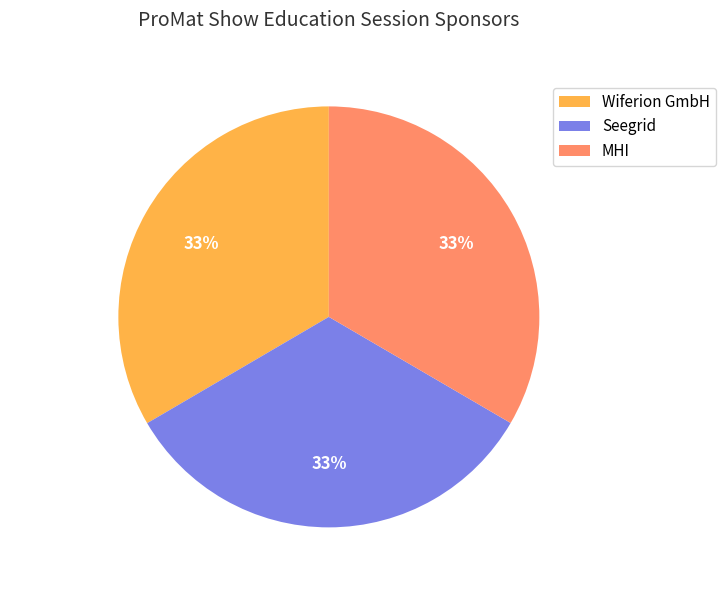

Does Seegrid represent more than half of the total?

No